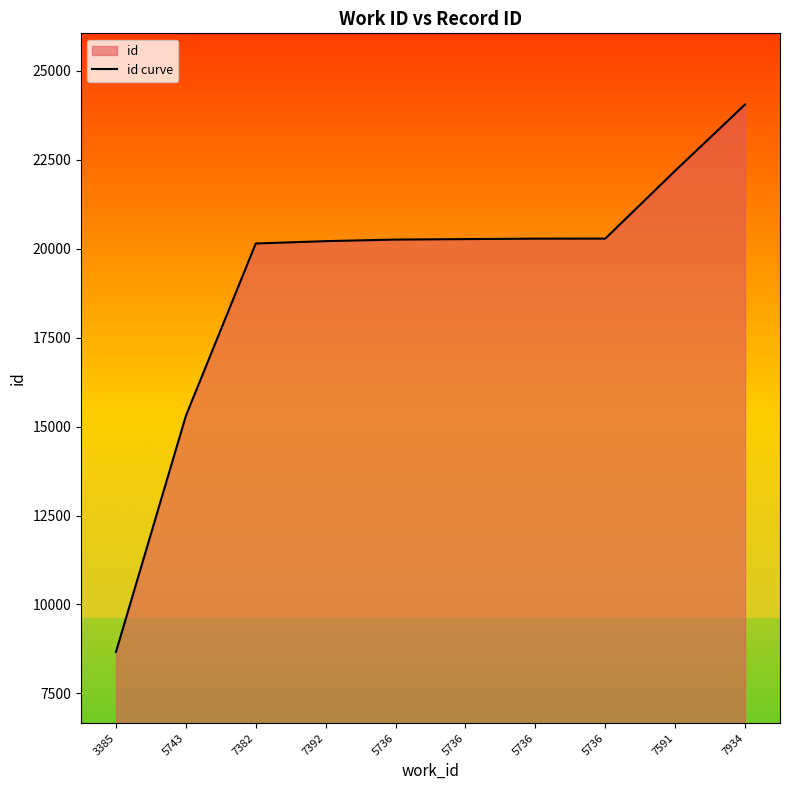

Reading left to right, what are all the values shown in this chart?

8666	15301	20143	20209	20253	20267	20279	20280	22187	24048